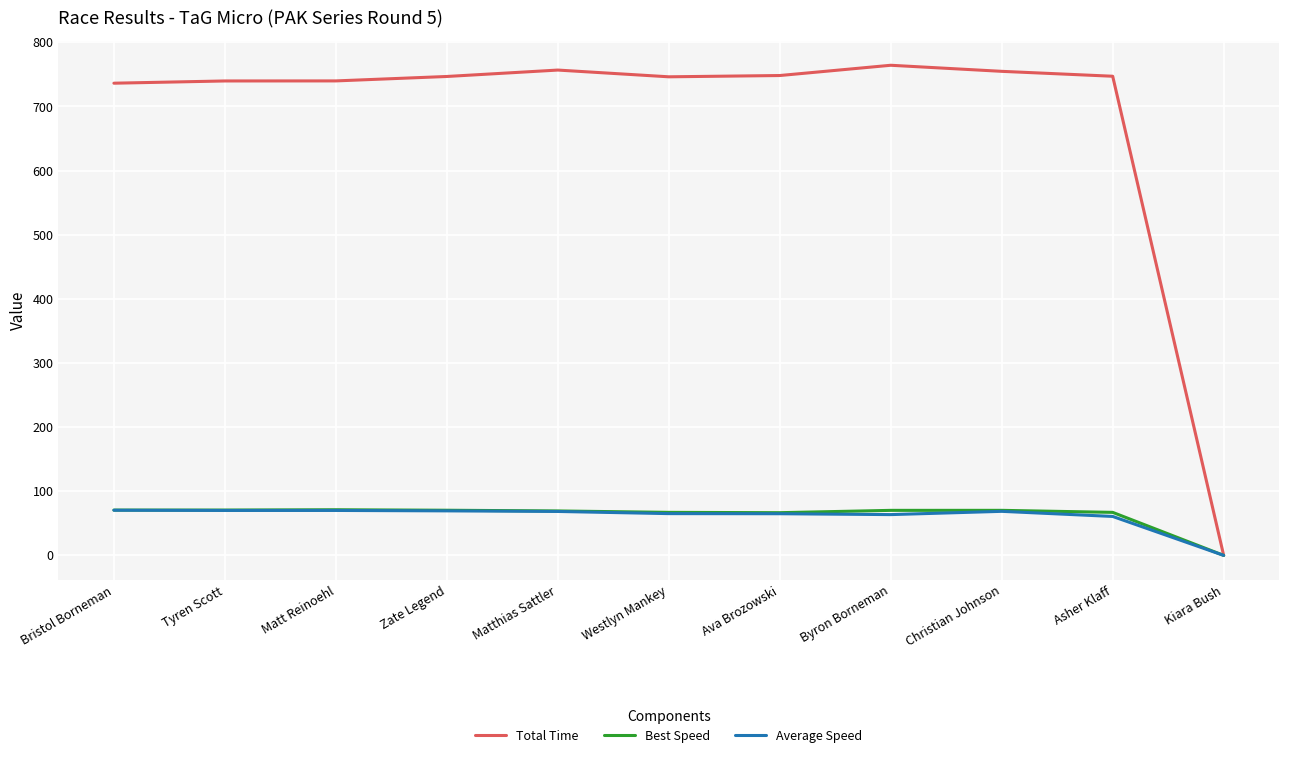

Is it true that Average Speed equals 68.5 at Matthias Sattler?

True